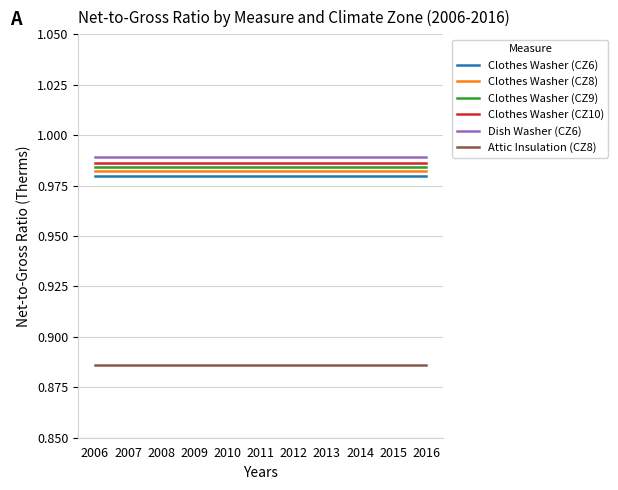

True or false: Clothes Washer (CZ9) and Clothes Washer (CZ8) cross at least once.

False